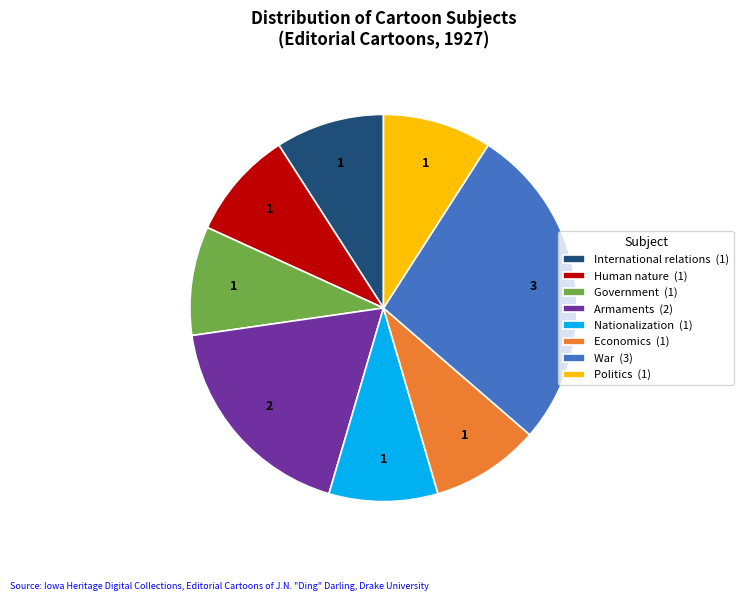

Does War (3) account for over 50% of the chart?

No